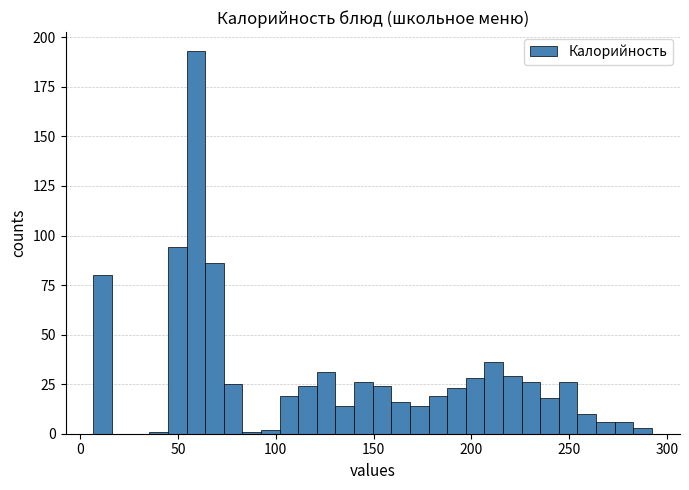

Around what value on the x-axis is the tallest bar? Give the approximate position of its centre, as read against the axis.

60